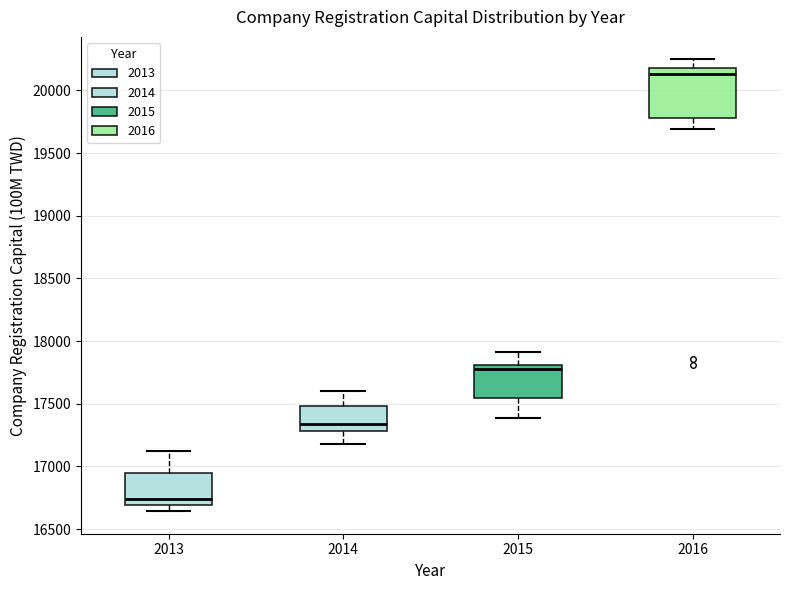

Which box has the lowest median line?

2013